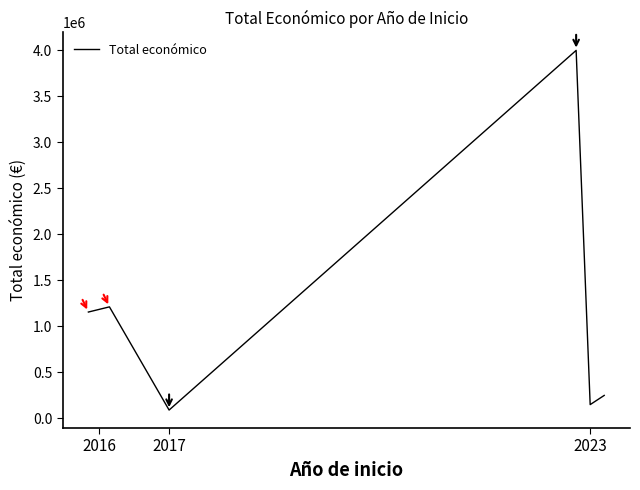

Does the chart display data point markers on the line(s)?

No